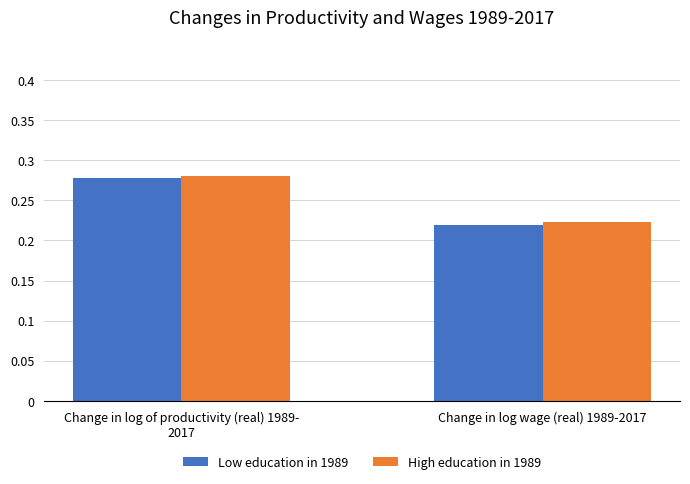

How many bars are there in total?

4